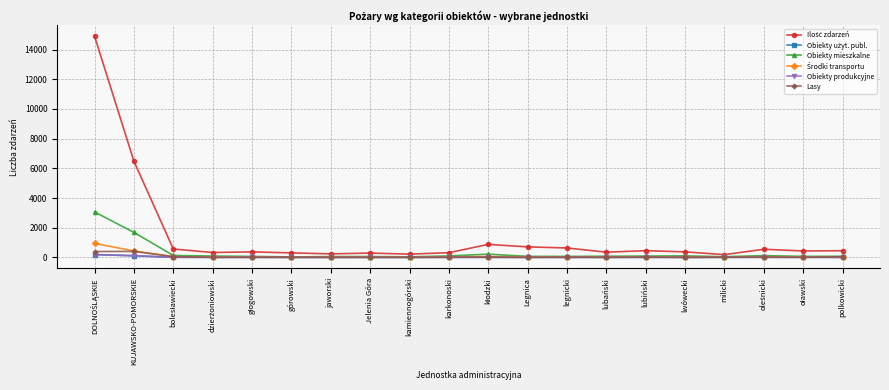

What is the label of the 1st point from the right?

polkowicki